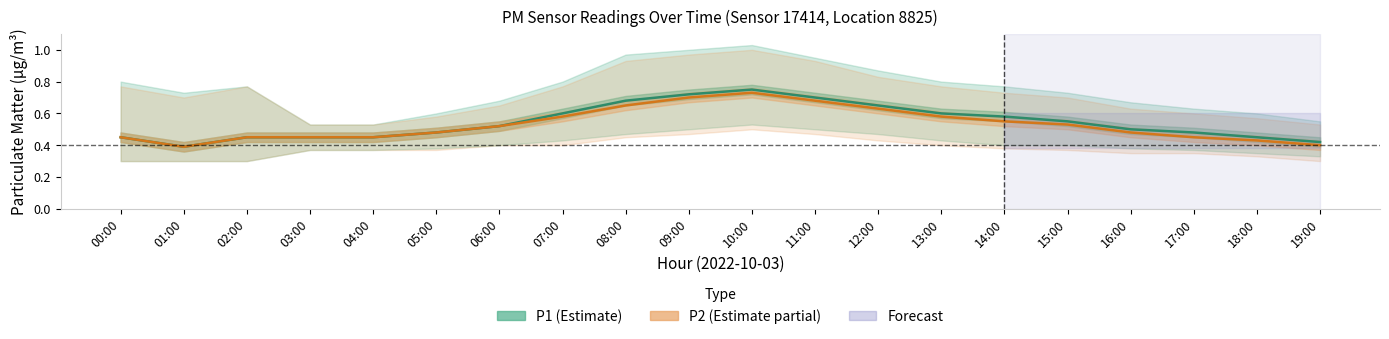

True or false: P1 and P2 intersect in this chart.

False